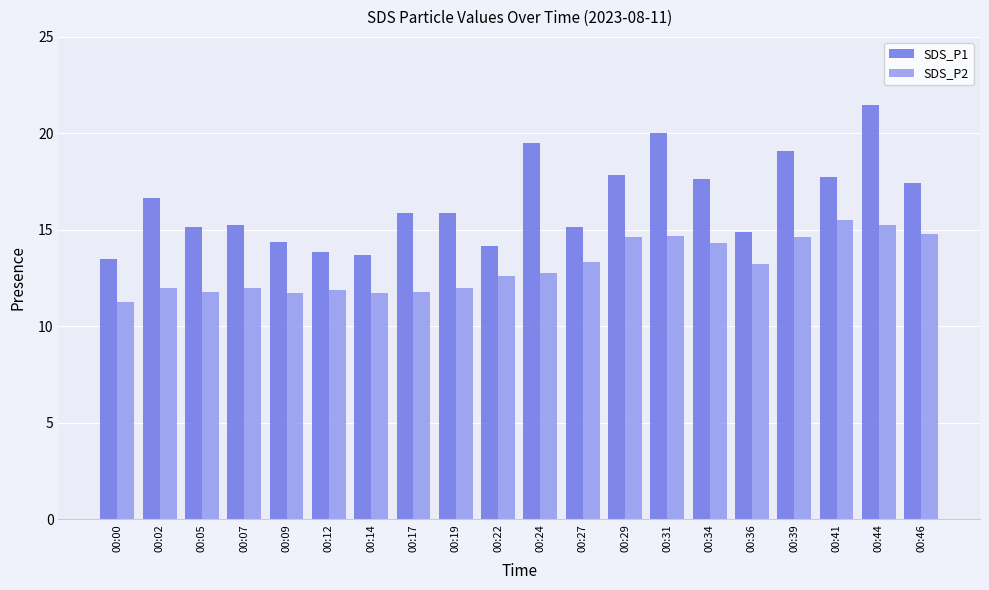

Does the chart contain any negative values?

No